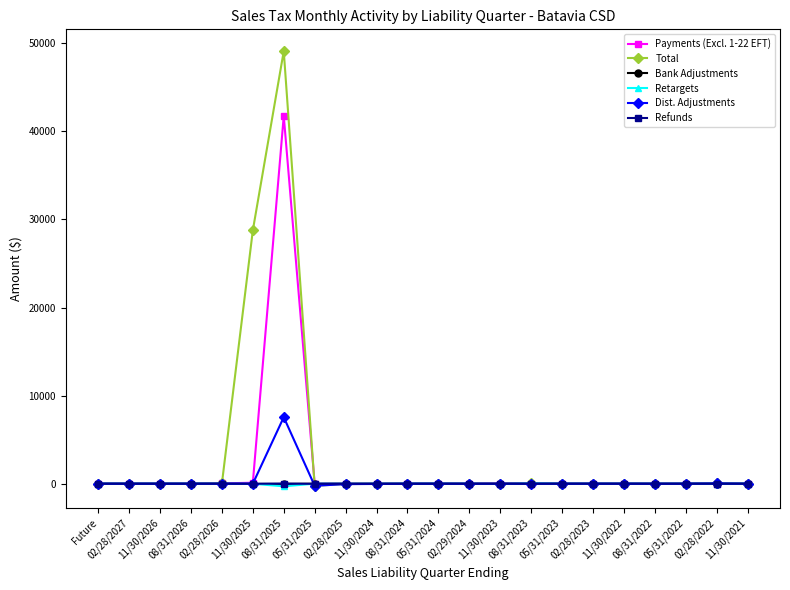

True or false: Refunds has more than 1 points higher than both neighbors.

True